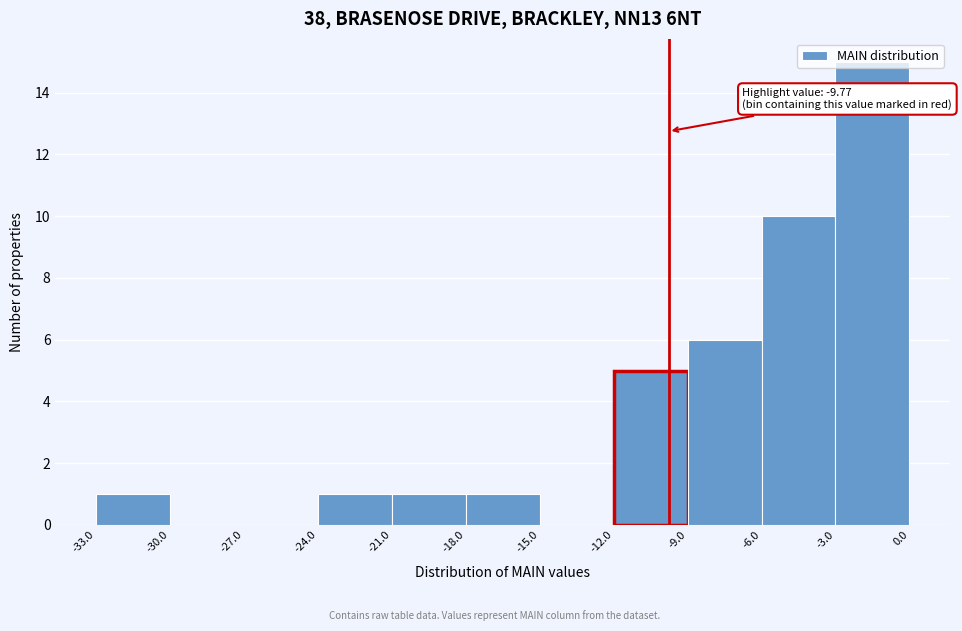

Which range on the x-axis has the tallest bar?

-3.0 to 0.0